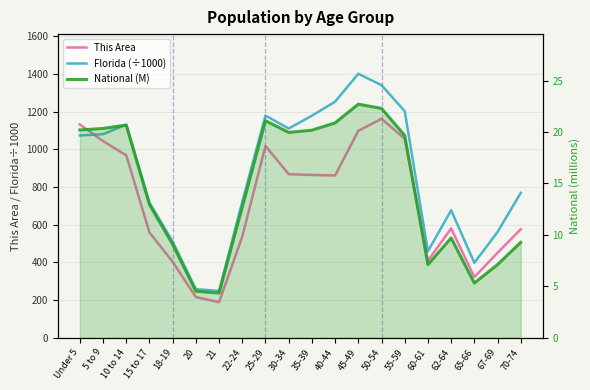

The value of Florida (÷1000) at 22-24 is 1212.6. True or false?

False